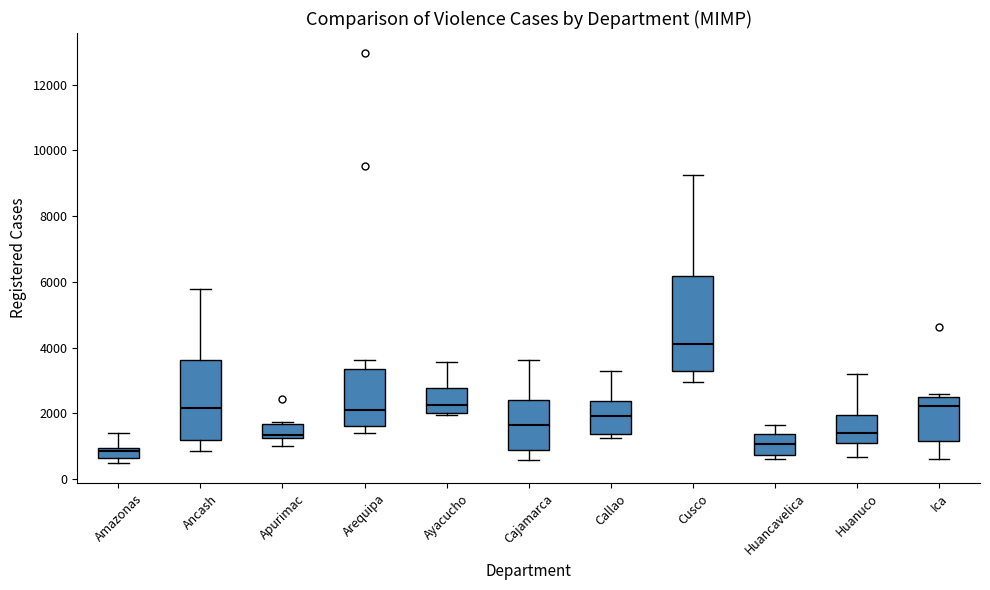

Reading left to right, read every box against the y-axis: the position of its median line, the range the box covers, and the ends of its whiskers. The values are not printed on the chart, so give them approximately, as read against the axis.

Amazonas: median 800, box 600 to 1000, whiskers 600 (just below the box's lower edge) to 1400
Ancash: median 2200, box 1200 to 3600, whiskers 800 to 5800
Apurimac: median 1400, box 1200 to 1600, whiskers 1000 to 1800
Arequipa: median 2200, box 1600 to 3400, whiskers 1400 to 3600
Ayacucho: median 2200, box 2000 to 2800, whiskers 2000 (just below the box's lower edge) to 3600
Cajamarca: median 1600, box 800 to 2400, whiskers 600 to 3600
Callao: median 2000, box 1400 to 2400, whiskers 1200 to 3200
Cusco: median 4200, box 3200 to 6200, whiskers 3000 to 9200
Huancavelica: median 1000, box 800 to 1400, whiskers 600 to 1600
Huanuco: median 1400, box 1000 to 2000, whiskers 600 to 3200
Ica: median 2200, box 1200 to 2400, whiskers 600 to 2600